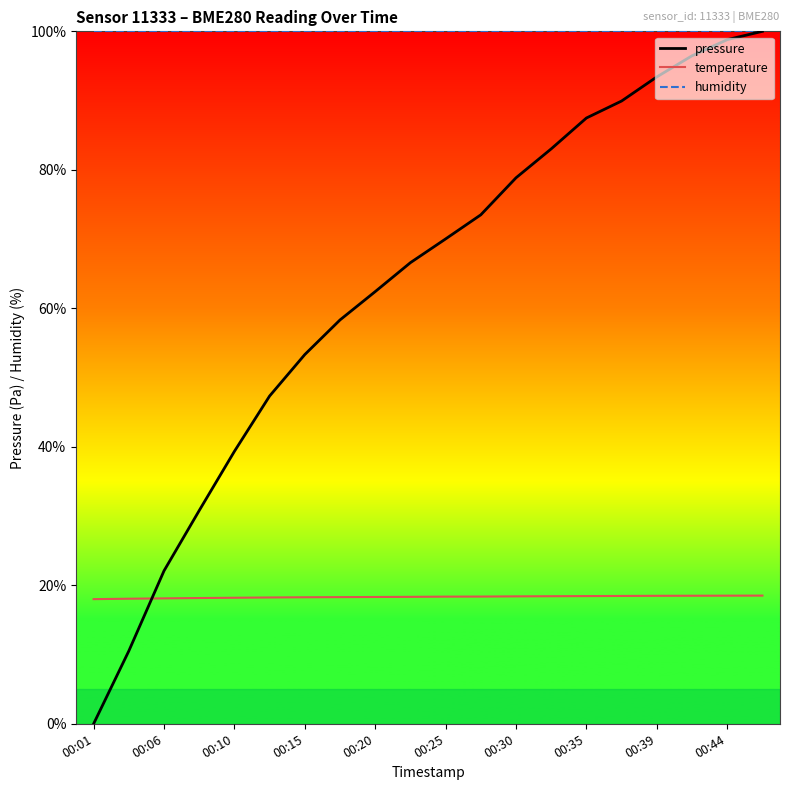

Which series has the largest total across all categories?

humidity